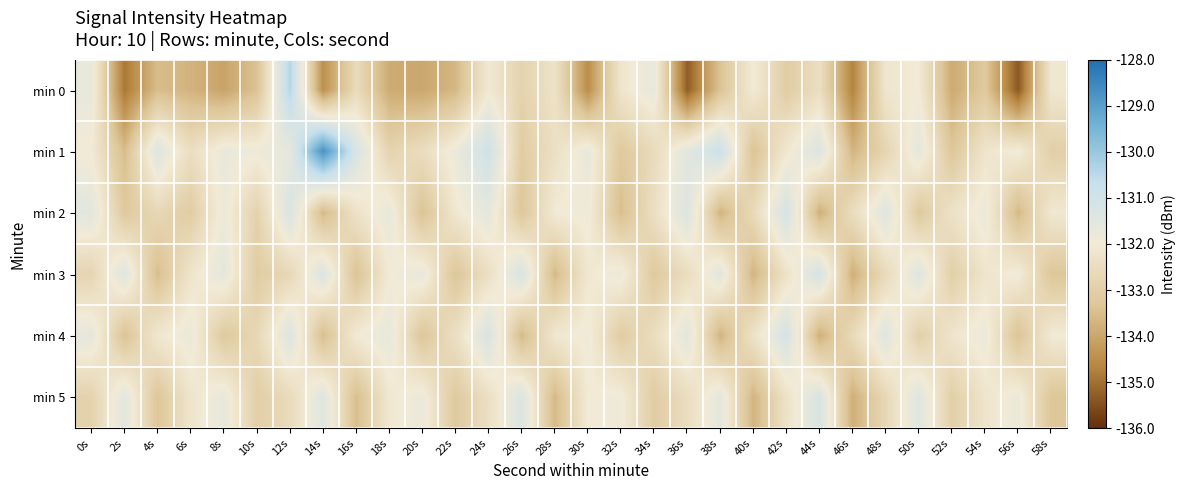

How many categories are shown in the chart?

30